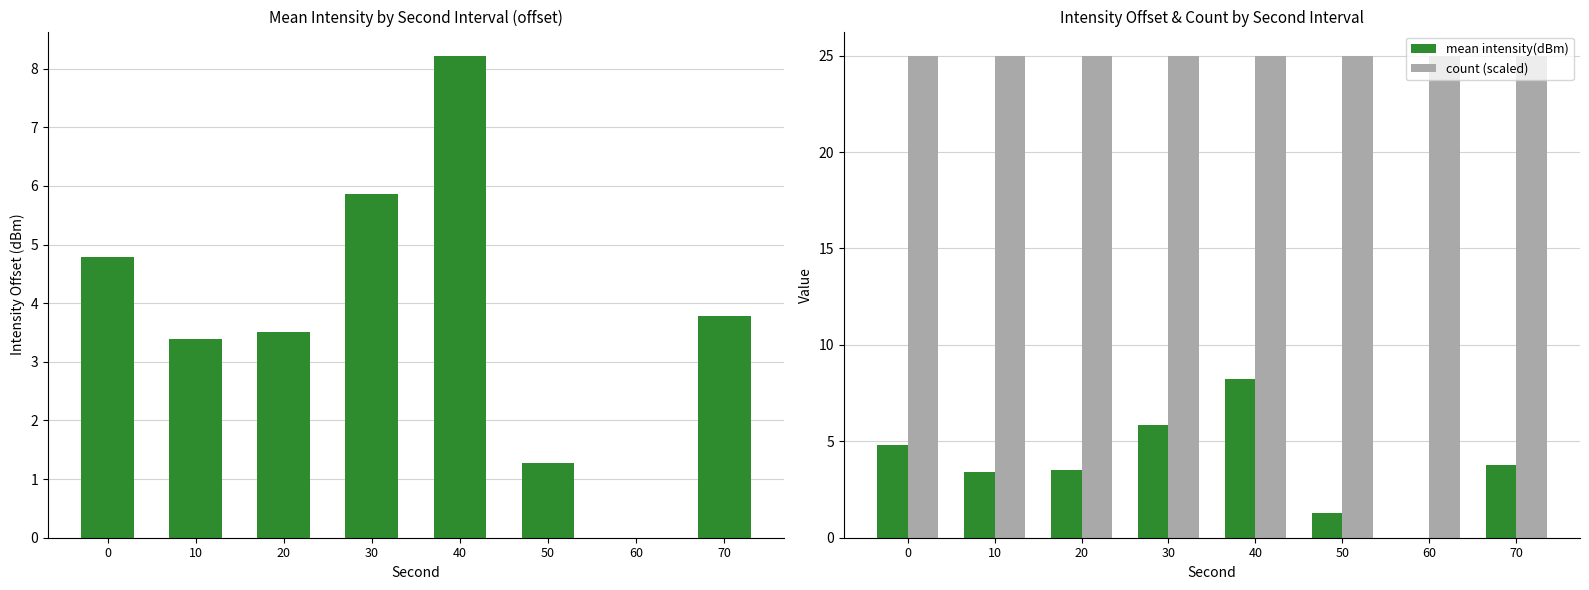

How many categories are shown in the chart?

8